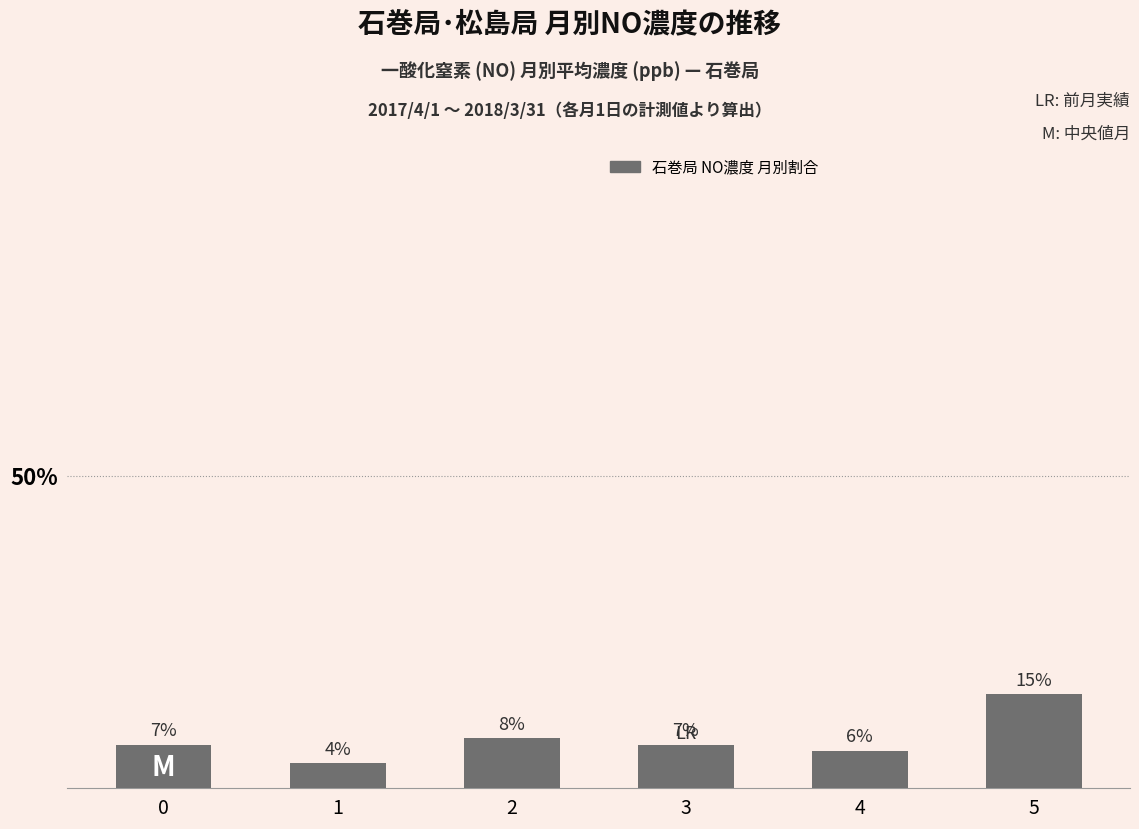

What is the value of the 1st bar from the left?

7